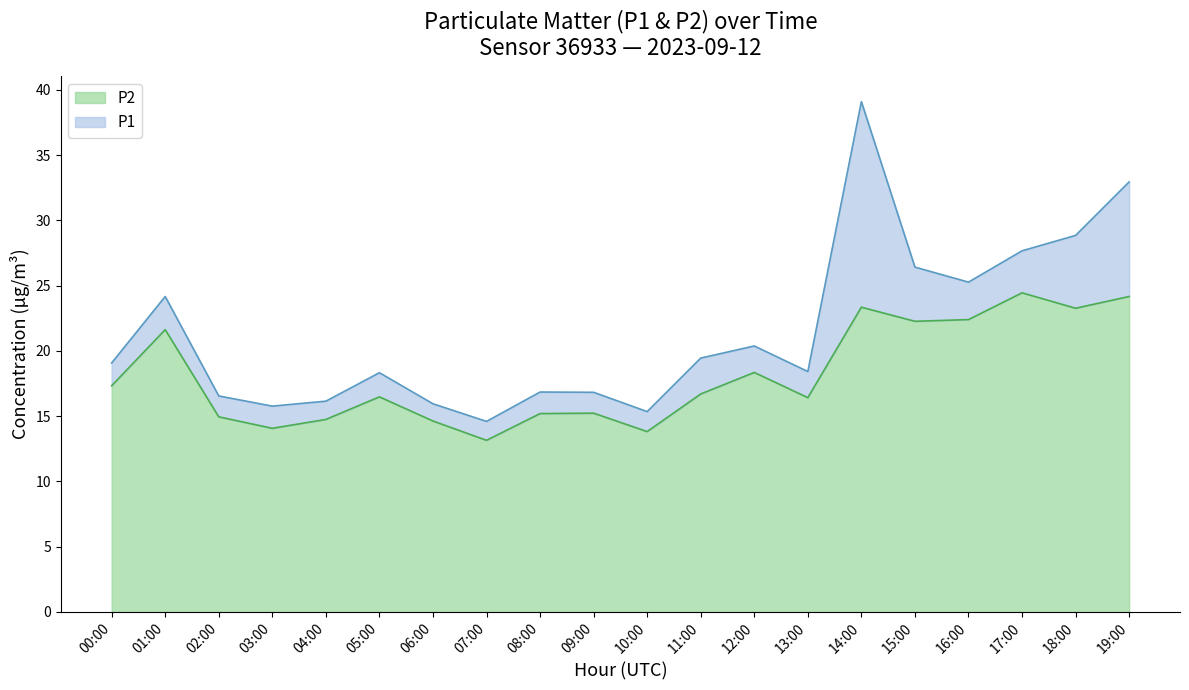

True or false: P1 and P2 cross at least once.

False